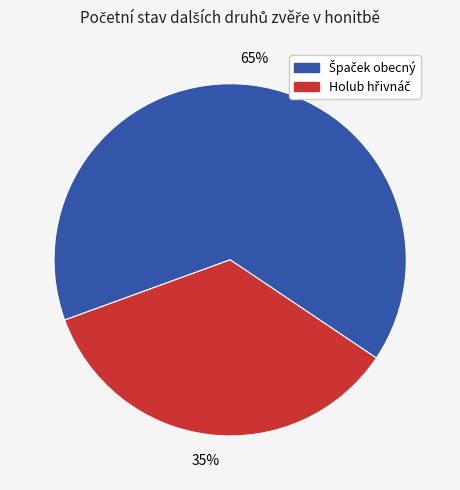

Is there a majority slice in this chart?

Yes